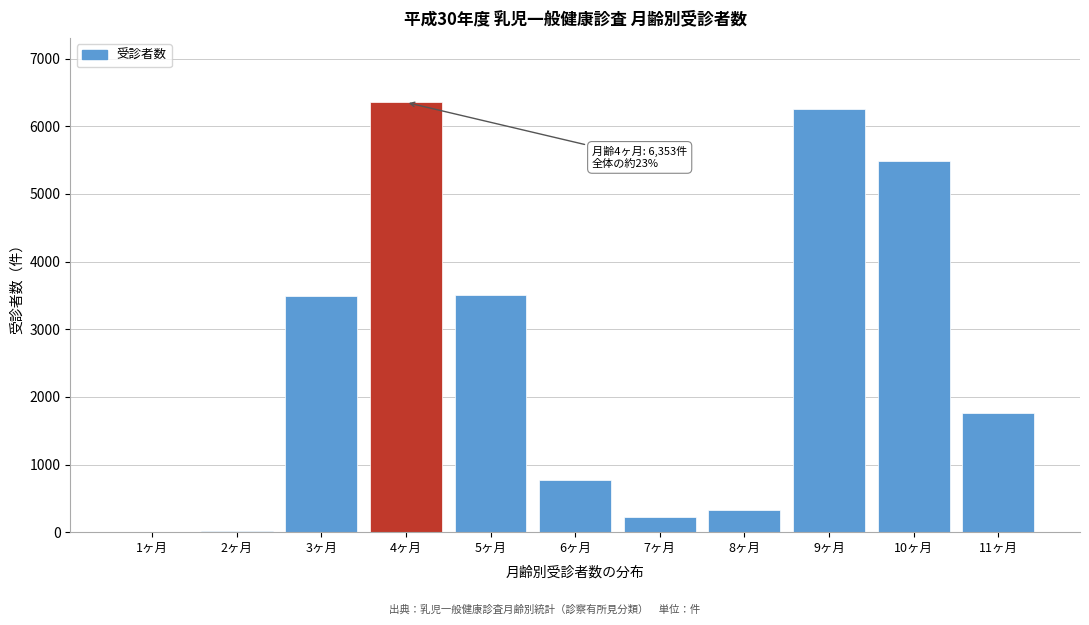

Which has a higher value, 3ヶ月 or 9ヶ月?

9ヶ月